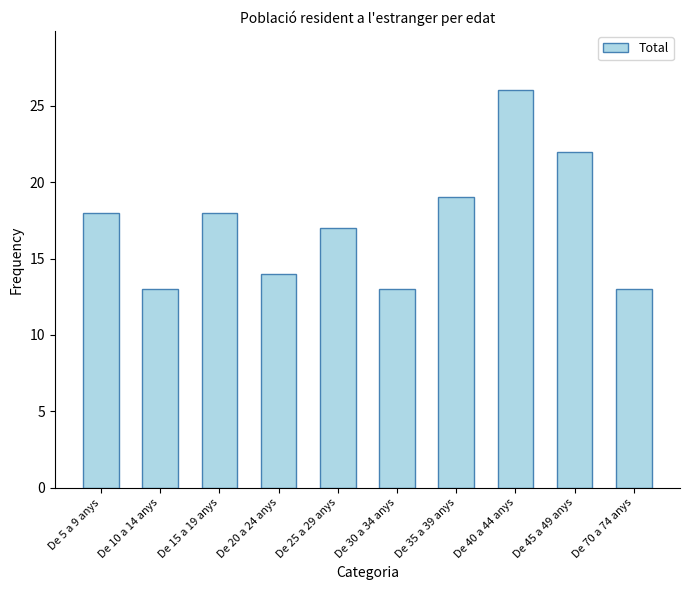

What is the label of the 1st bar from the right?

De 70 a 74 anys